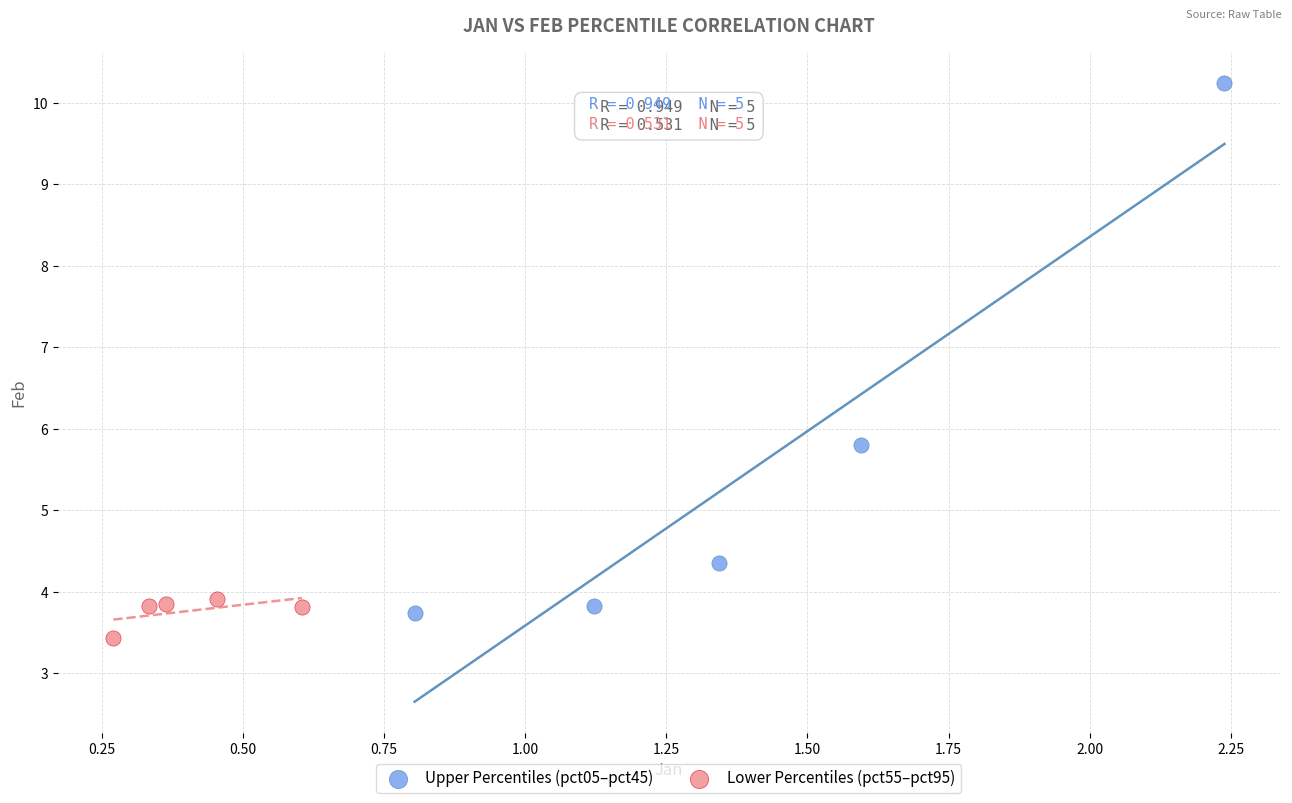

Which series contains the highest Y value?

Upper Percentiles (pct05–pct45)